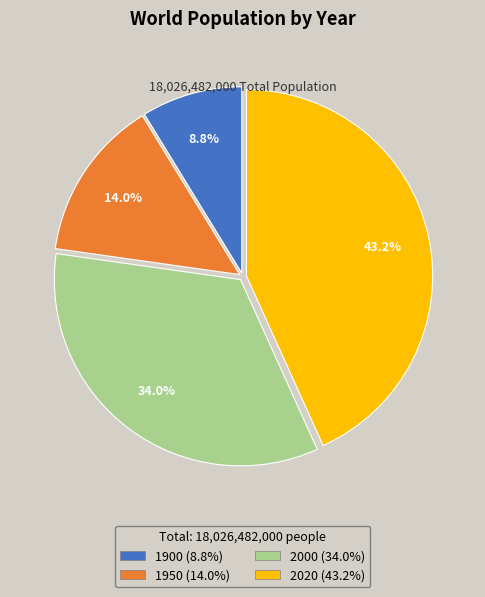

Between 2020 and 2000, which is larger?

2020